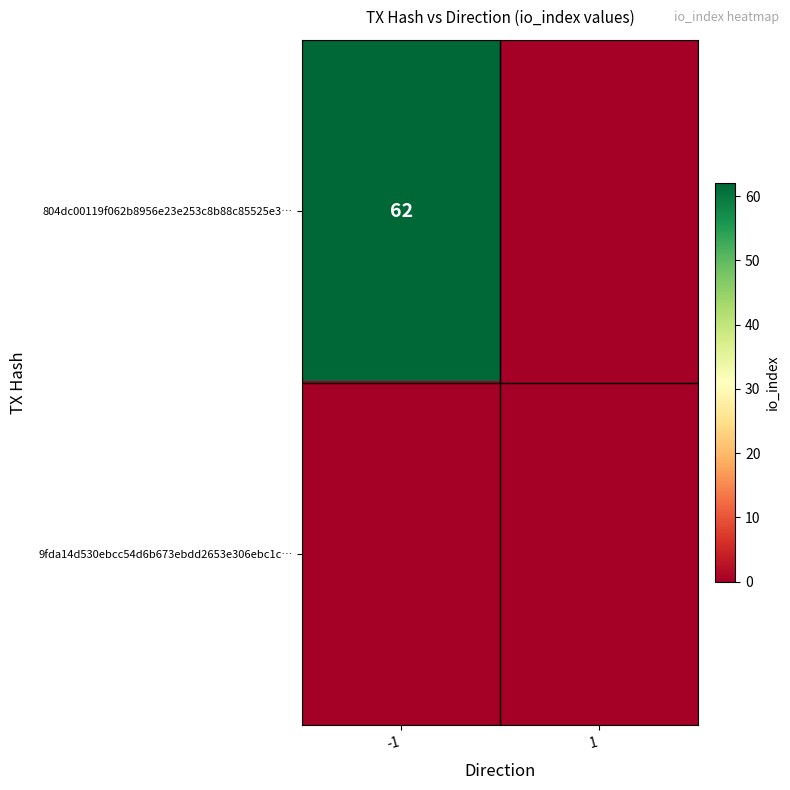

The value of 804dc00119f062b8956e23e253c8b88c85525e3… at -1 is 101. True or false?

False